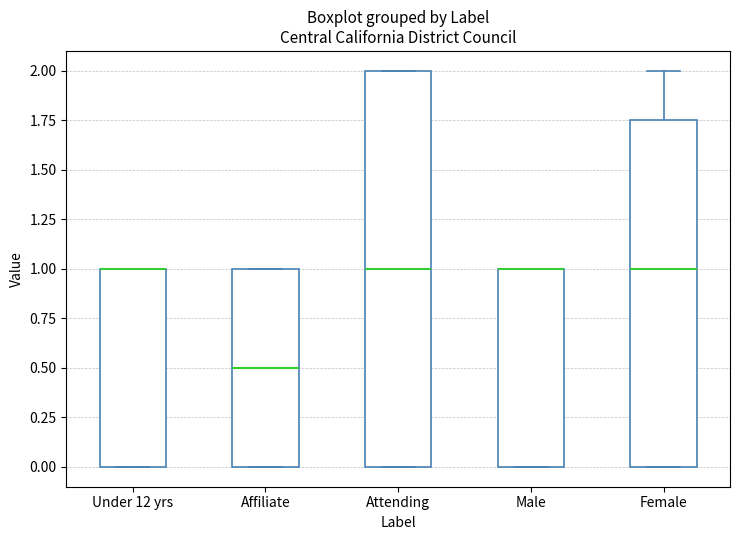

Which box is the tallest, from its lower edge to its upper edge?

Attending